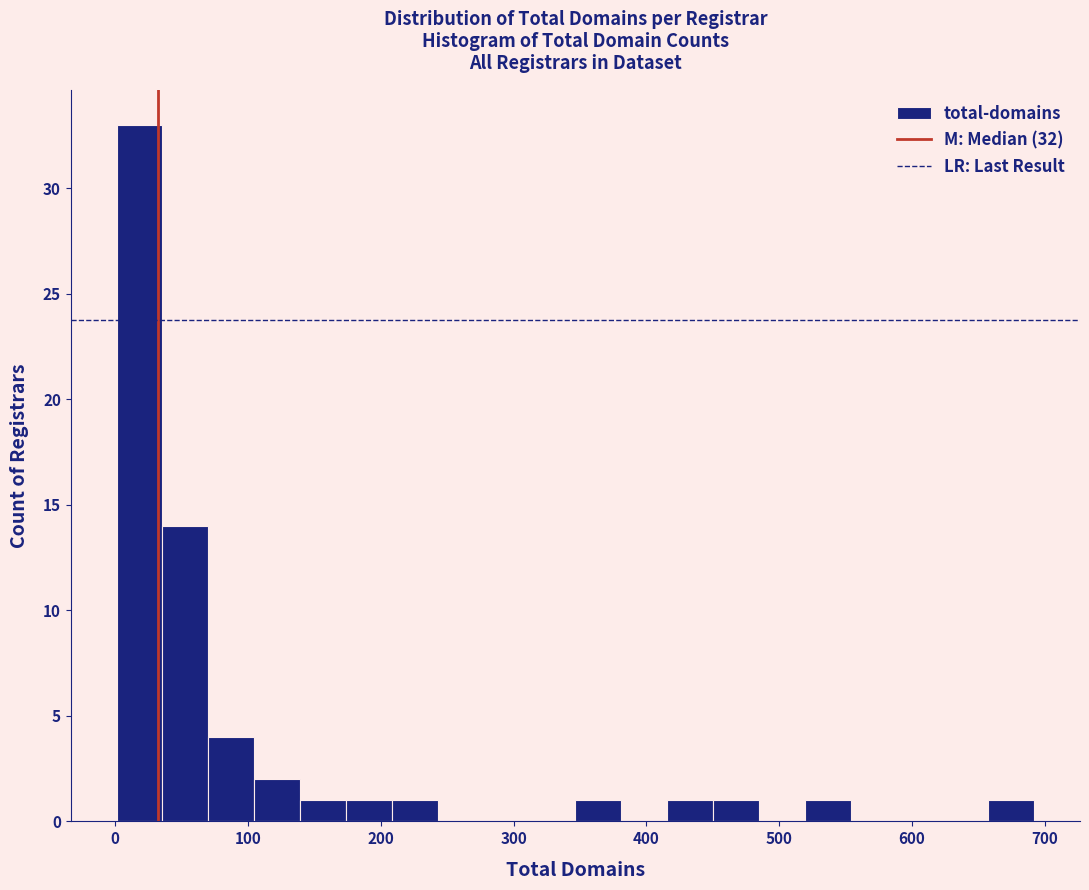

Read against the x-axis, roughly where is the centre of the tallest bar?

20